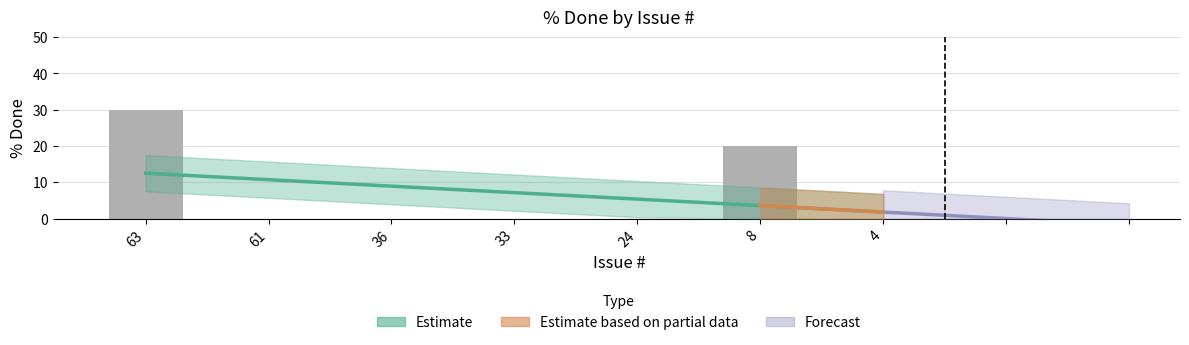

Reading left to right, extract all data points from this chart.

30	0	0	0	0	20	0